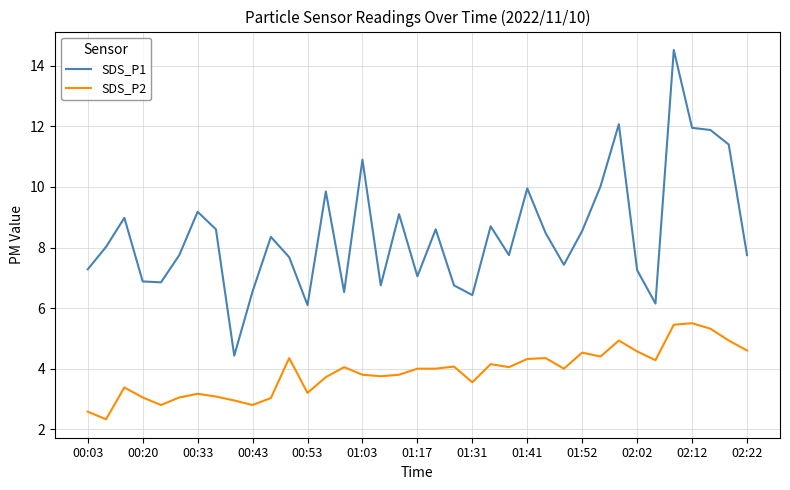

True or false: SDS_P2 and SDS_P1 intersect in this chart.

False